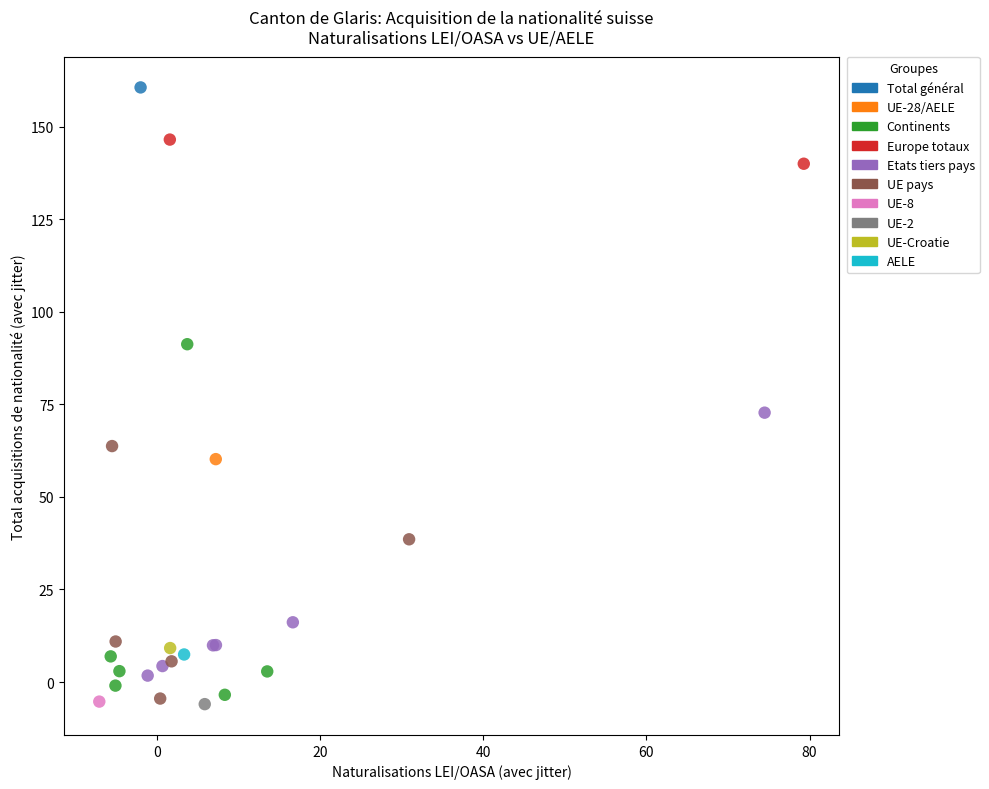

What are all the series names shown in the legend?

Total général, UE-28/AELE, Continents, Europe totaux, Etats tiers pays, UE pays, UE-8, UE-2, UE-Croatie, AELE